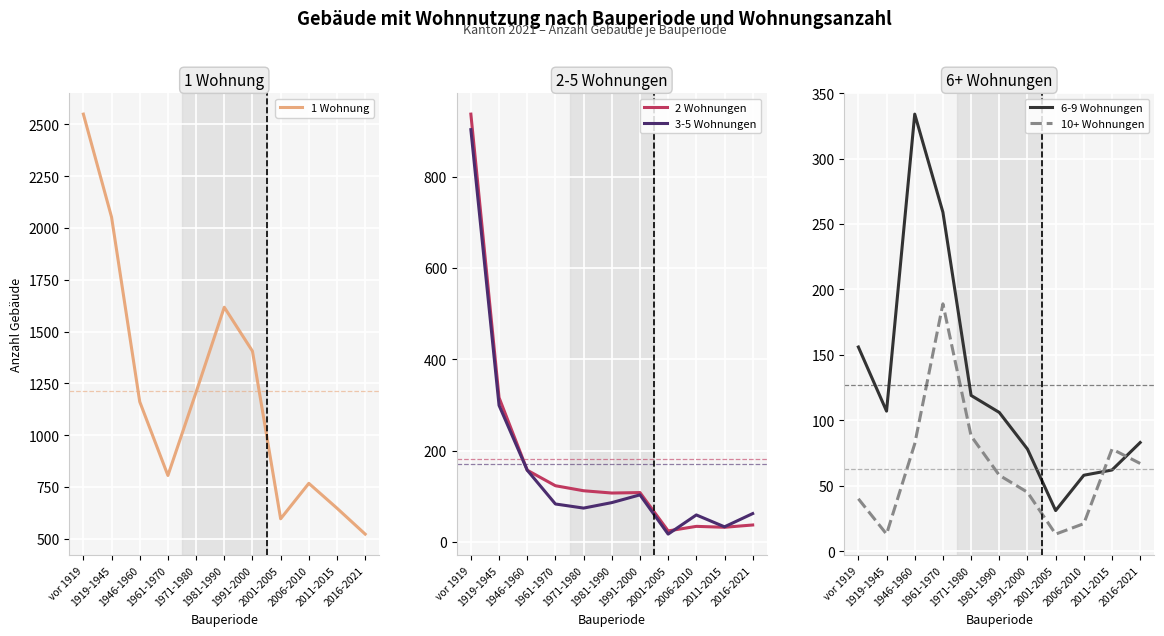

Reading right to left, extract all data points from this chart.

1 Wohnung: 523	648	768	597	1406	1618	1208	806	1162	2053	2550
2 Wohnungen: 37	32	34	24	108	107	112	123	157	316	937
3-5 Wohnungen: 62	33	59	17	103	86	74	83	157	299	903
6-9 Wohnungen: 83	62	58	31	78	106	119	259	334	107	156
10+ Wohnungen: 67	78	21	13	45	58	88	189	82	13	40